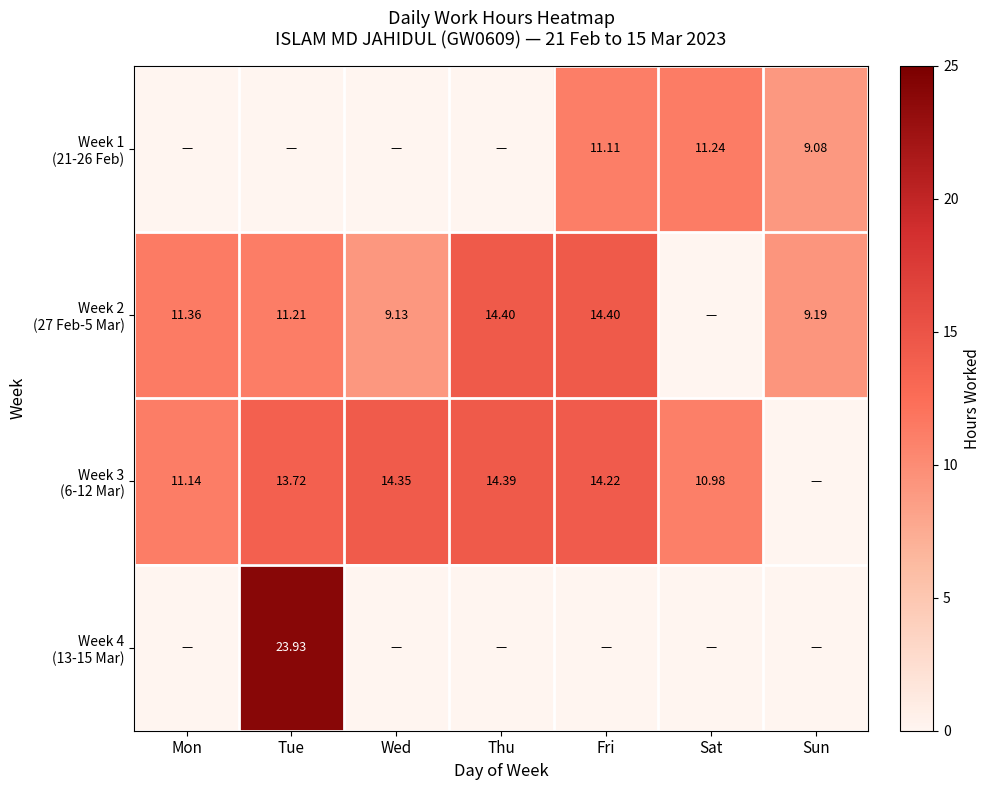

What is the sum of all Week 3 (6-12 Mar) values?

78.8